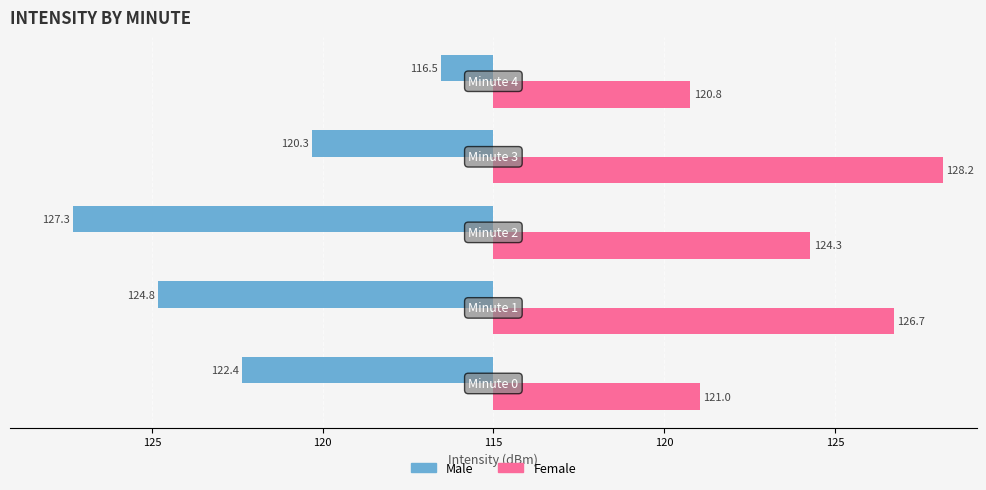

What are all the series names shown in the legend?

Male, Female